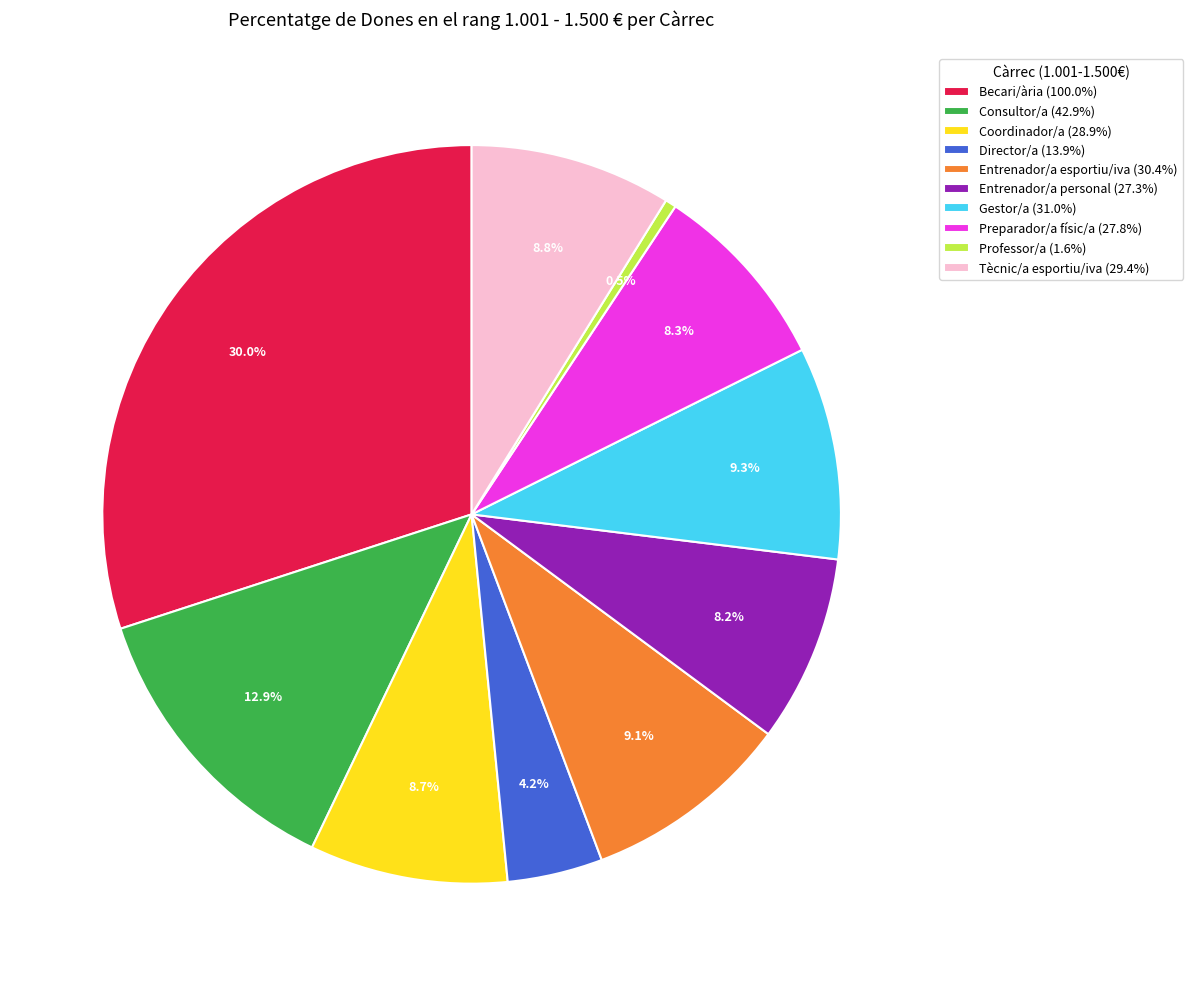

Which slice is the smallest?

Professor/a